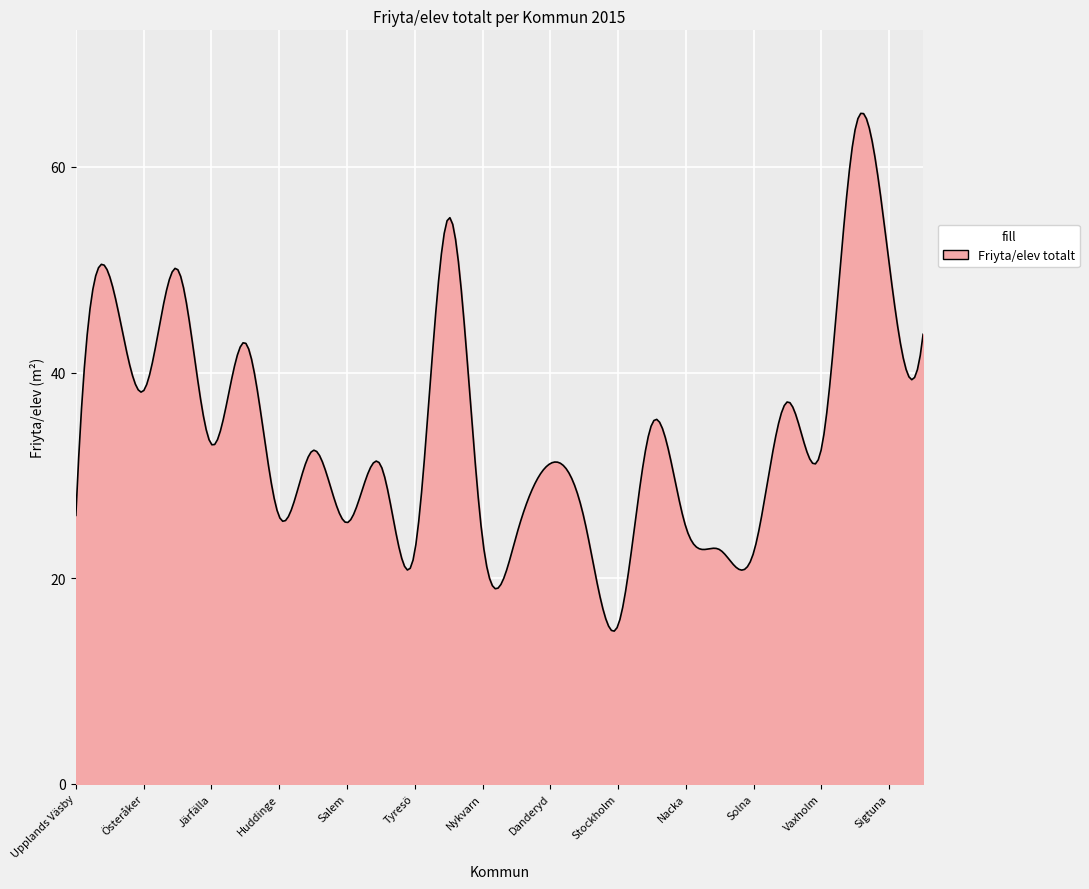

What is the smallest value displayed?

14.9